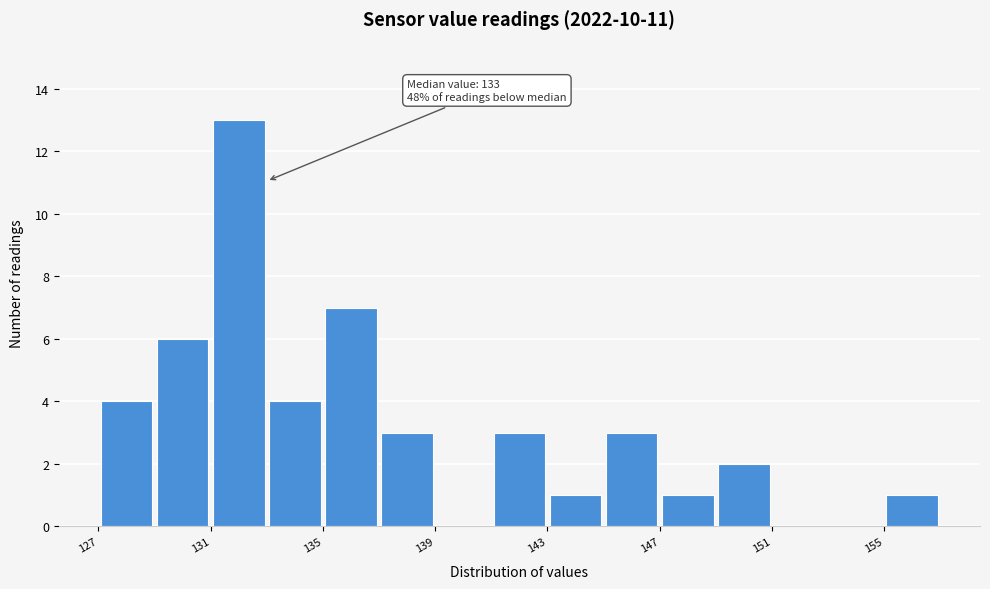

Which range on the x-axis has the tallest bar?

131 to 133